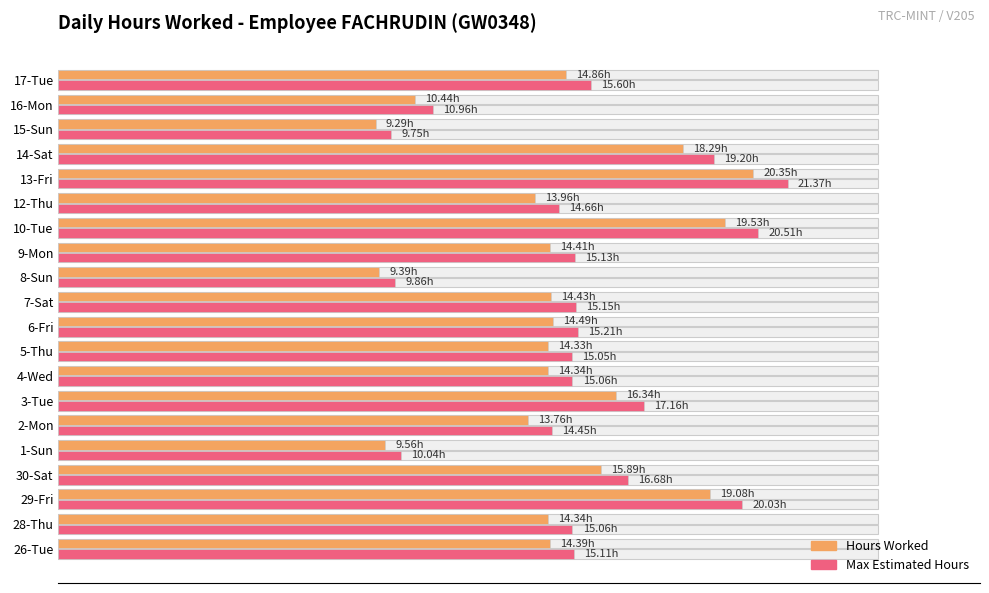

What is the value of the Hours Worked bar at the 1st from the left?

14.4